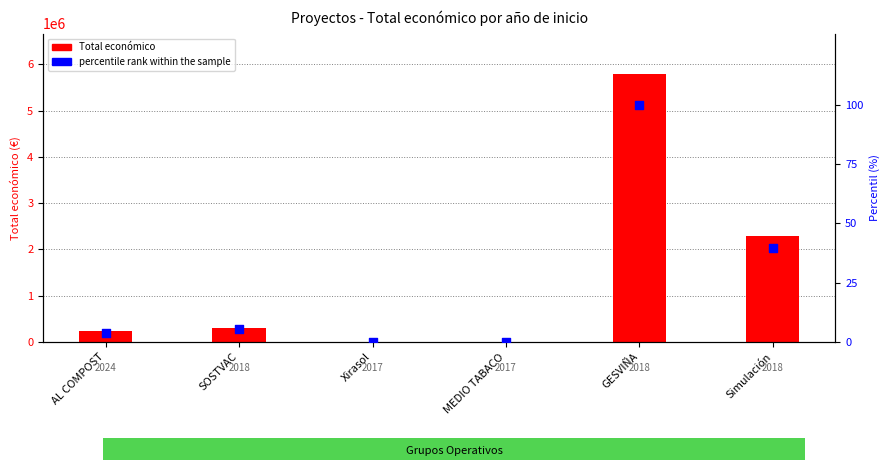

Which series reaches the minimum Y coordinate?

percentile rank within the sample